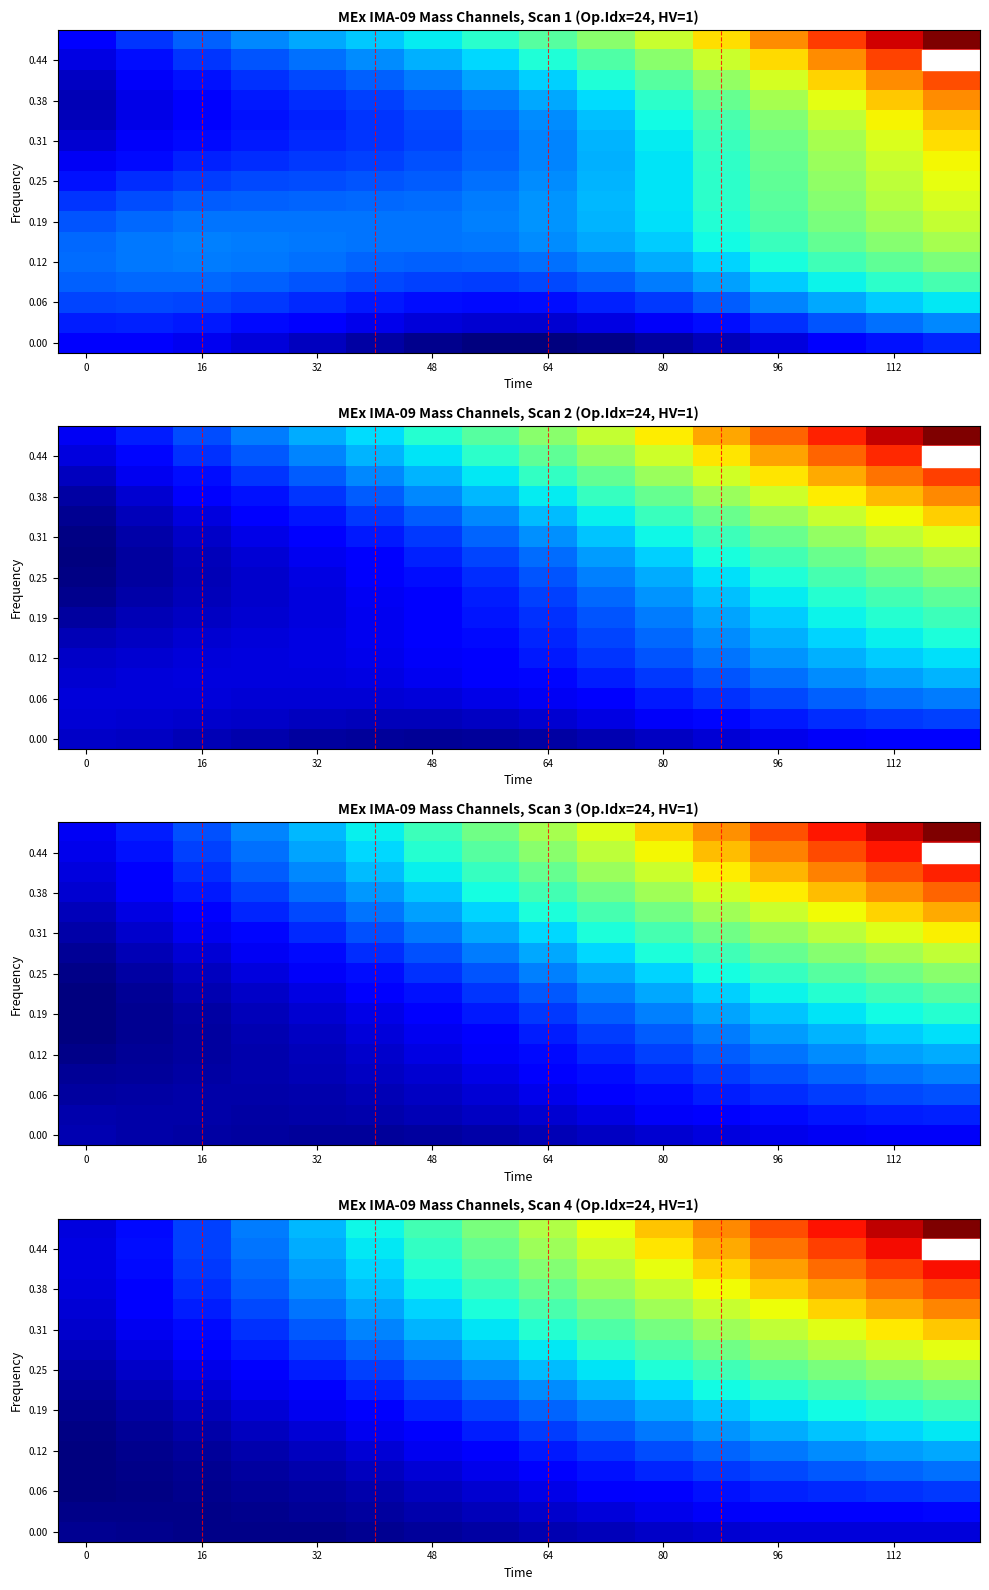

What is the smallest value displayed?

-0.1